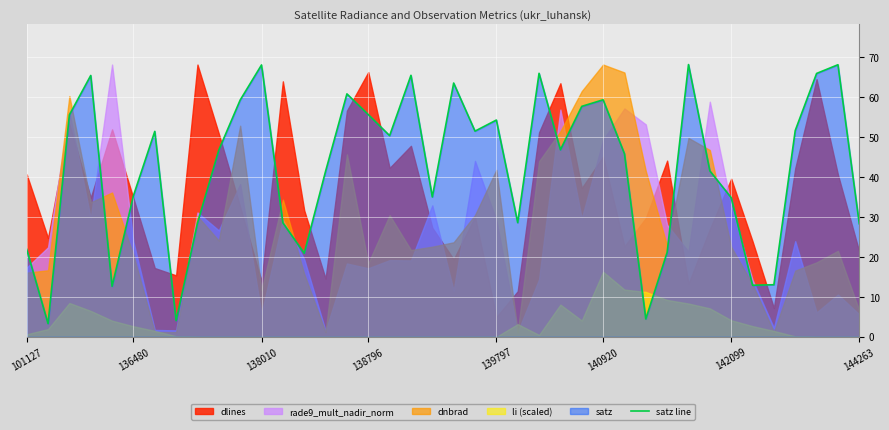

What is the change in value from 10 to 12?

-30.7